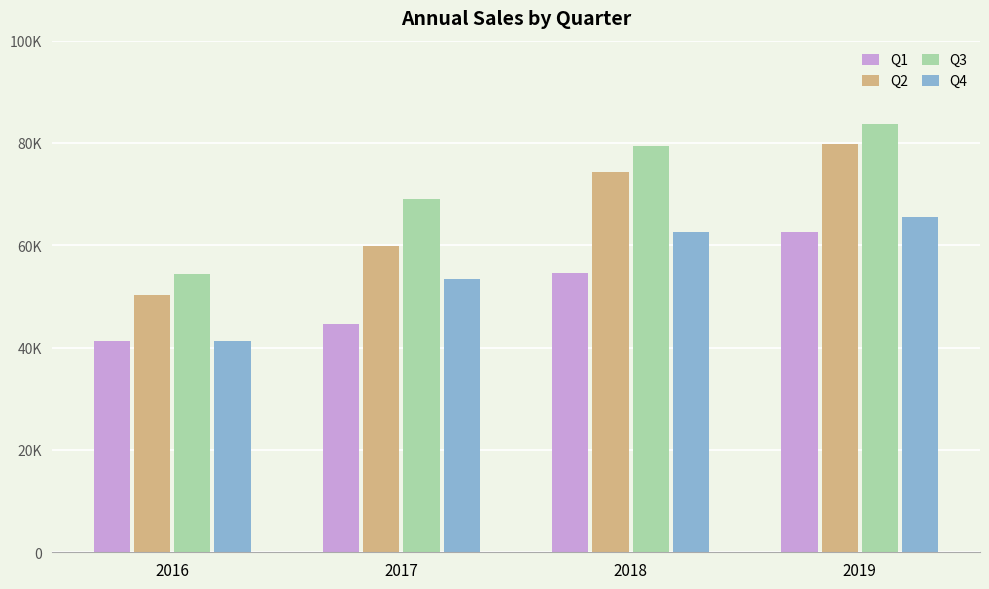

Are the bars horizontal?

No